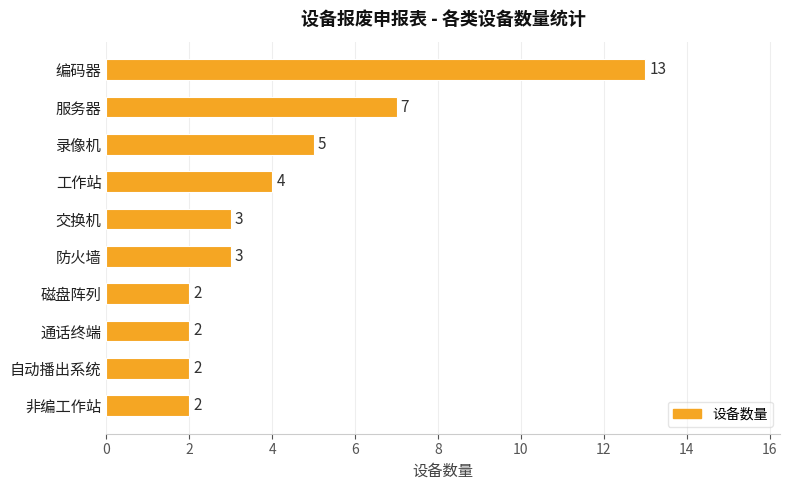

Are the bars grouped side by side (vs. stacked)?

No